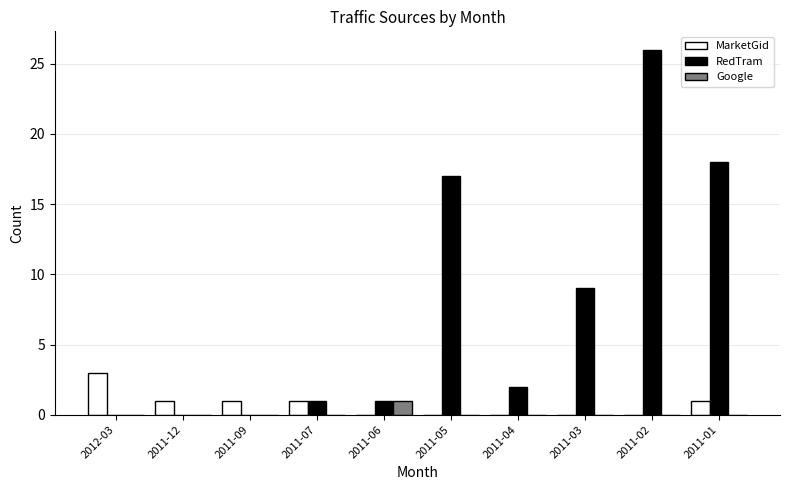

At which category does the chart reach its peak across all series?

2011-02